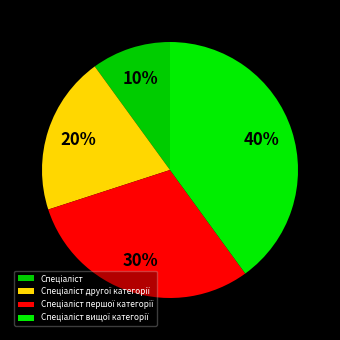

What is the ratio of the value at Спеціаліст другої категорії to the value at Спеціаліст вищої категорії?

0.5